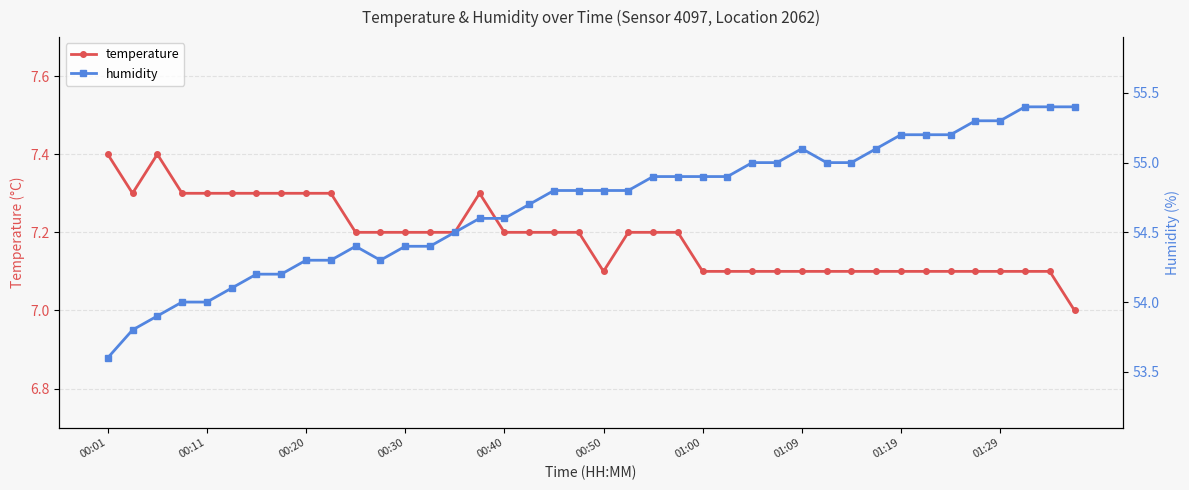

Rank the series by their maximum value, from highest to lowest.

humidity, temperature